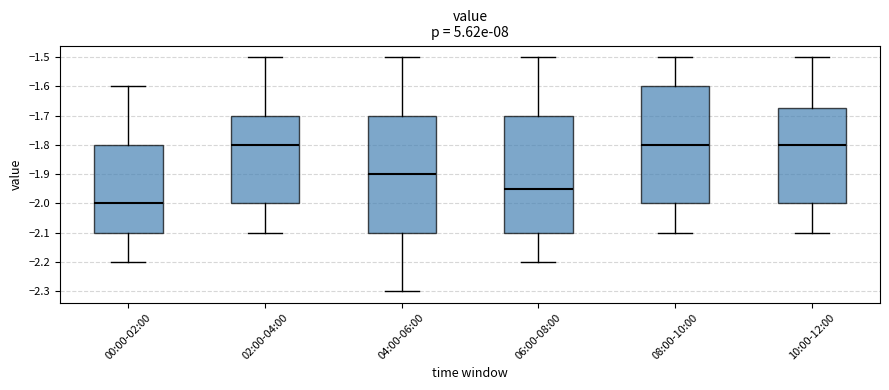

Where does the lower whisker of the box for 04:00-06:00 end on the y-axis? The values are not printed on the chart, so give them approximately, as read against the axis.

-2.30